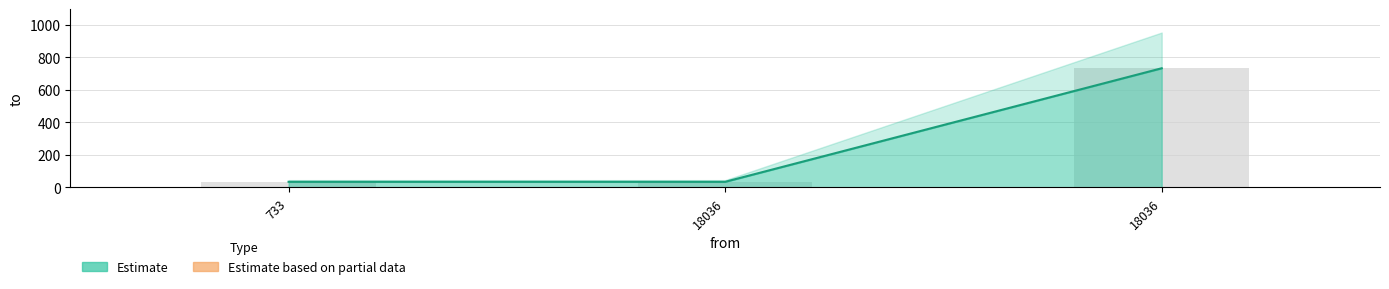

Reading right to left, list all the values displayed in this chart.

18036=733	18036=34	733=34